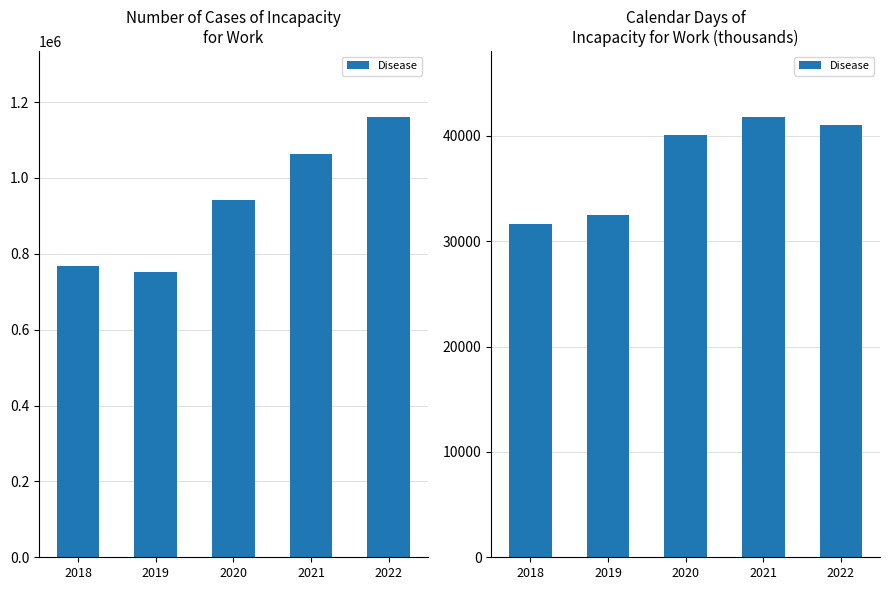

Between 2019 and 2021, which is larger?

2021